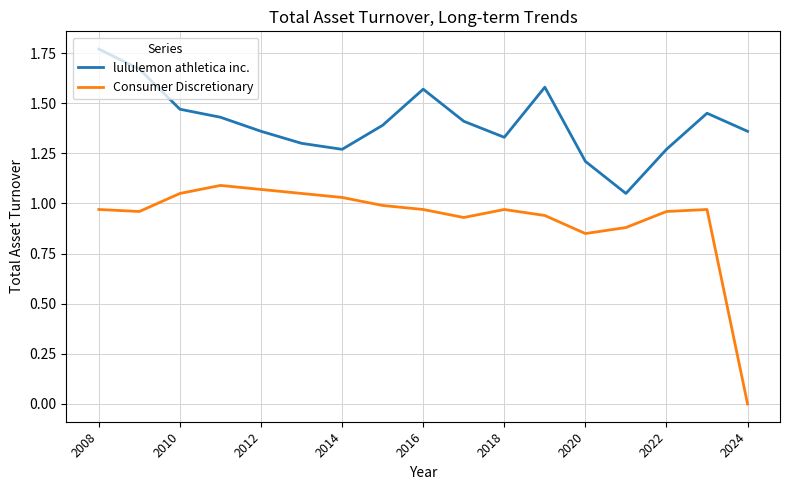

List the series in order of their peak value, lowest first.

Consumer Discretionary, lululemon athletica inc.